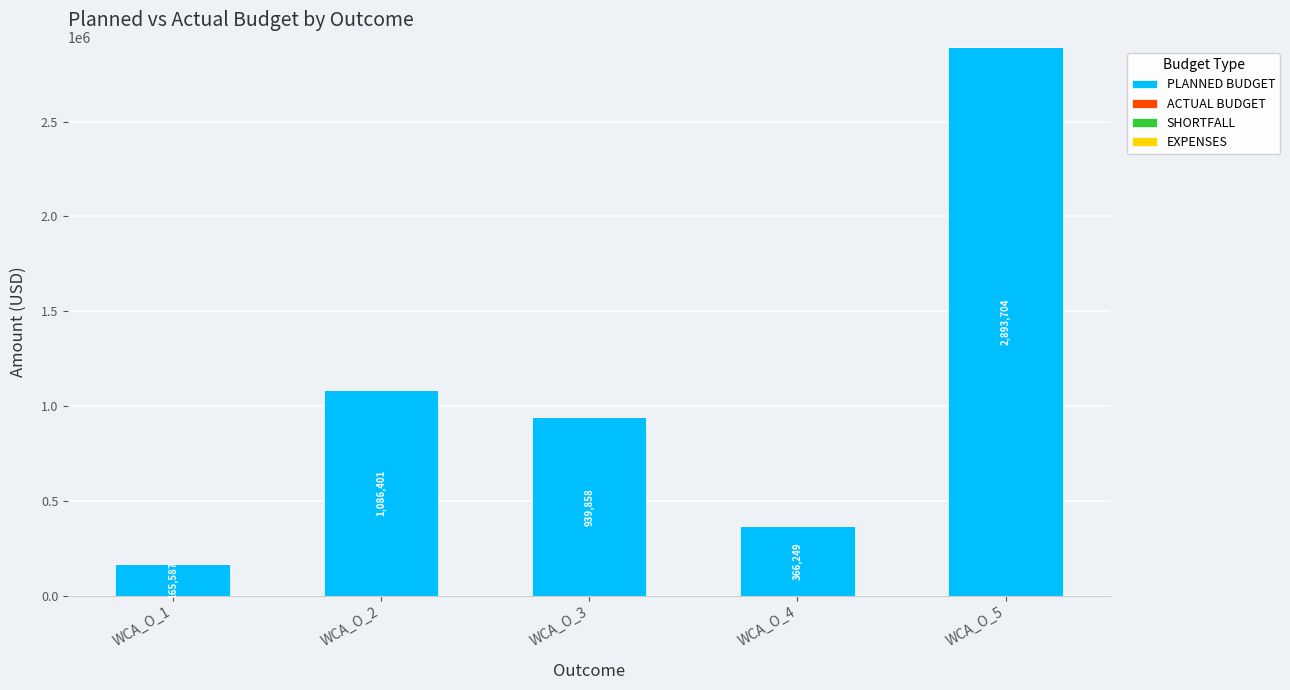

Which category has the highest value across all series?

WCA_O_5